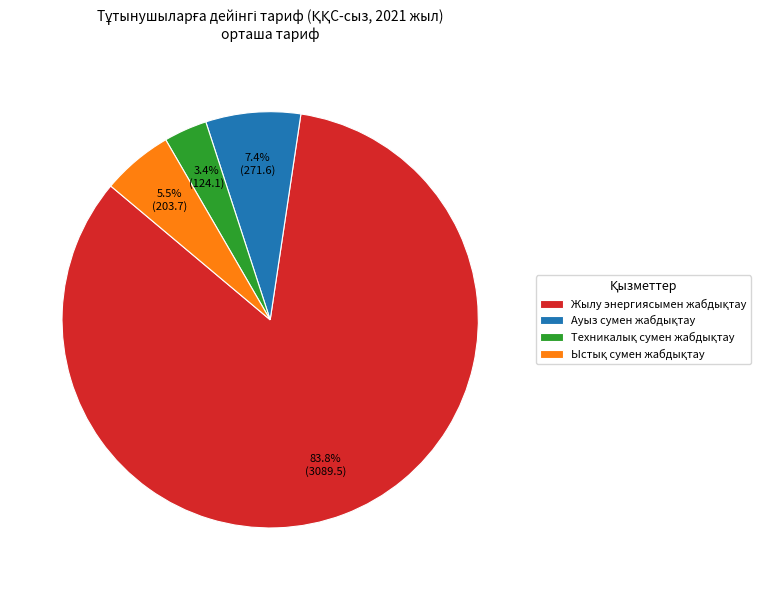

Does any single category account for the majority?

Yes